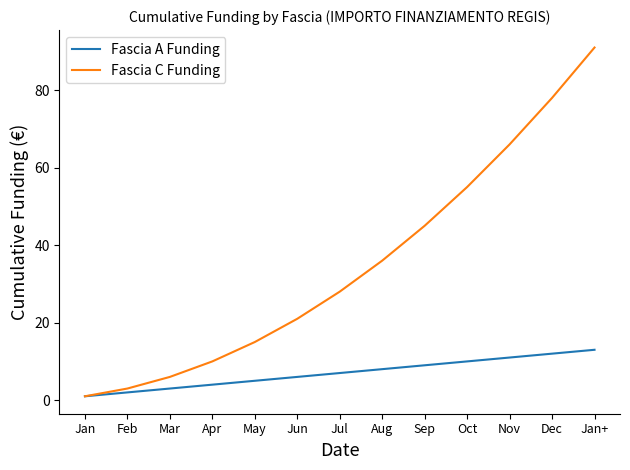

True or false: Fascia A Funding has a value of 5 at Sep.

False